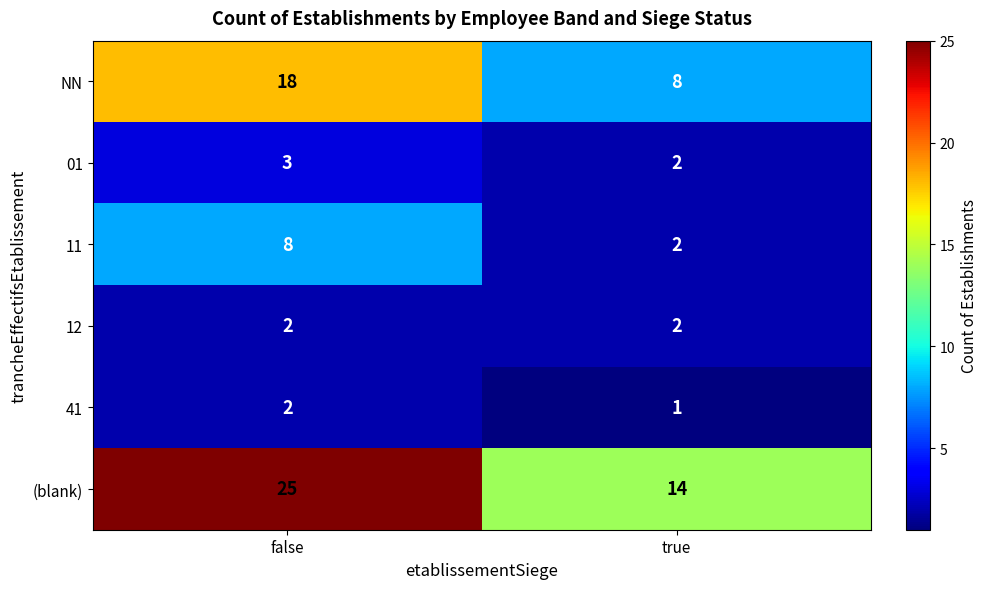

How many data points does each series have?

2